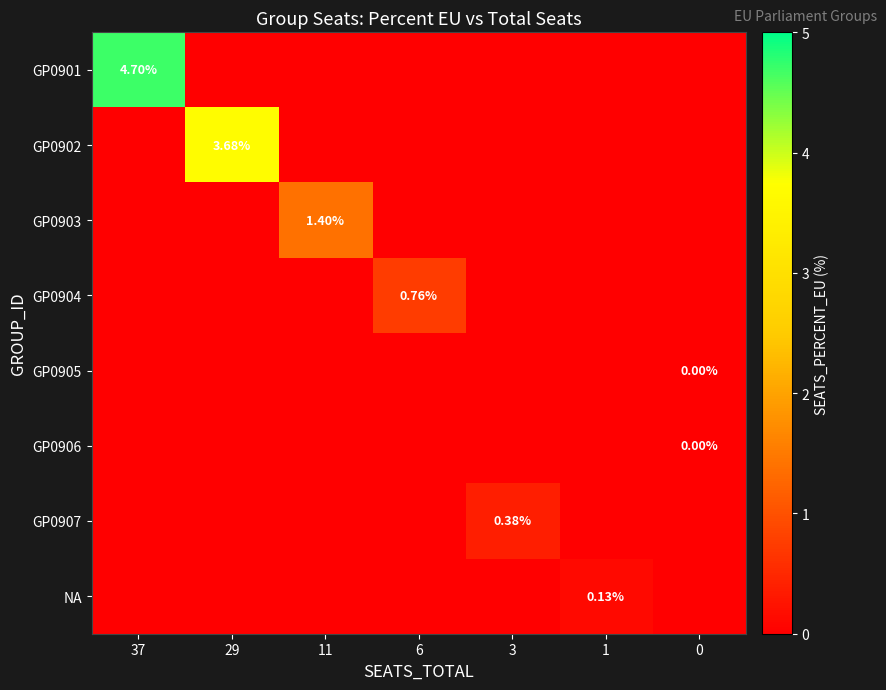

Which category has the highest value across all series?

37